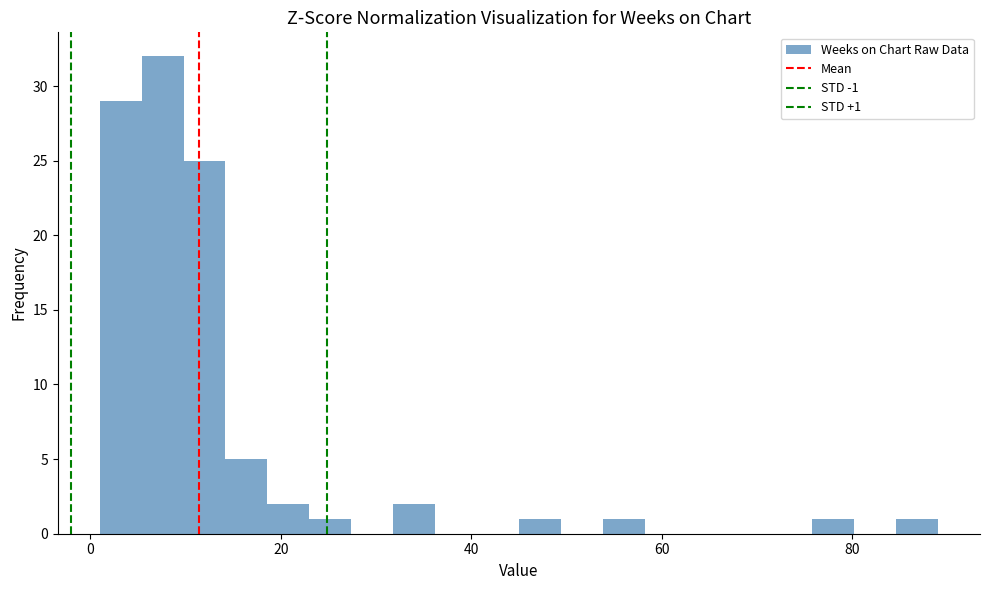

Around what value on the x-axis is the tallest bar? Give the approximate position of its centre, as read against the axis.

8